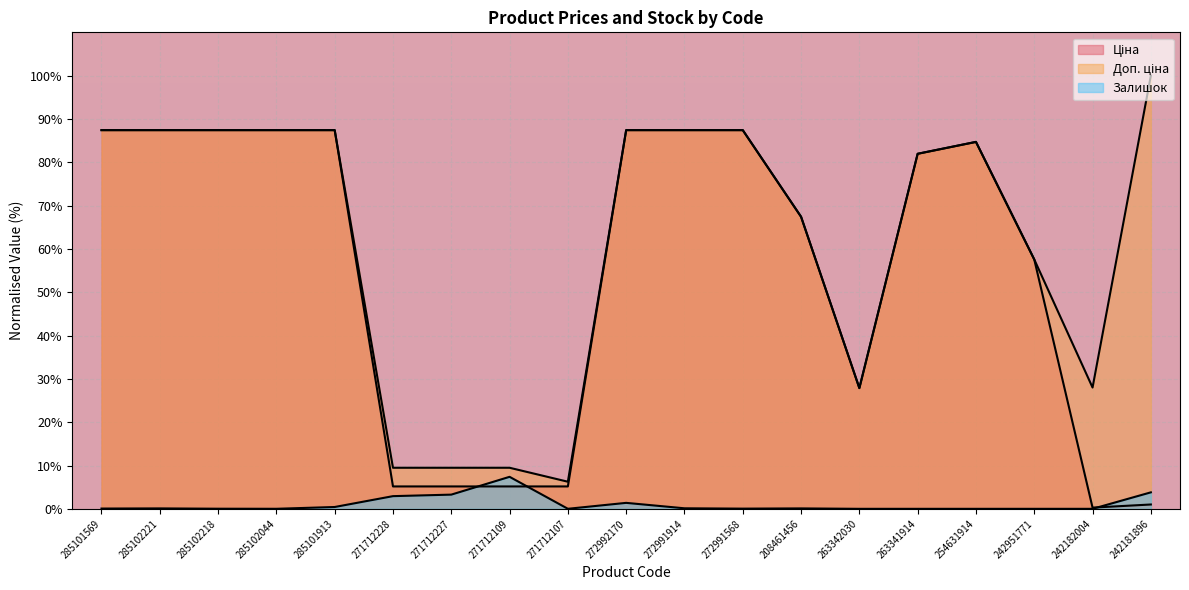

Reading left to right, transcribe all the data shown in this chart.

Ціна: 87.4	87.4	87.4	87.4	87.4	5.2	5.2	5.2	5.2	87.4	87.4	87.4	67.4	27.9	82.0	84.7	57.6	0.3	1.0
Доп. ціна: 87.4	87.4	87.4	87.4	87.4	9.5	9.5	9.5	6.3	87.4	87.4	87.4	67.4	27.9	82.0	84.7	57.6	28.0	100.0
Залишок: 0.1	0.1	0.0	0.0	0.4	2.9	3.3	7.4	0.0	1.4	0.1	0.0	0.1	0.0	0.0	0.0	0.0	0.0	3.8